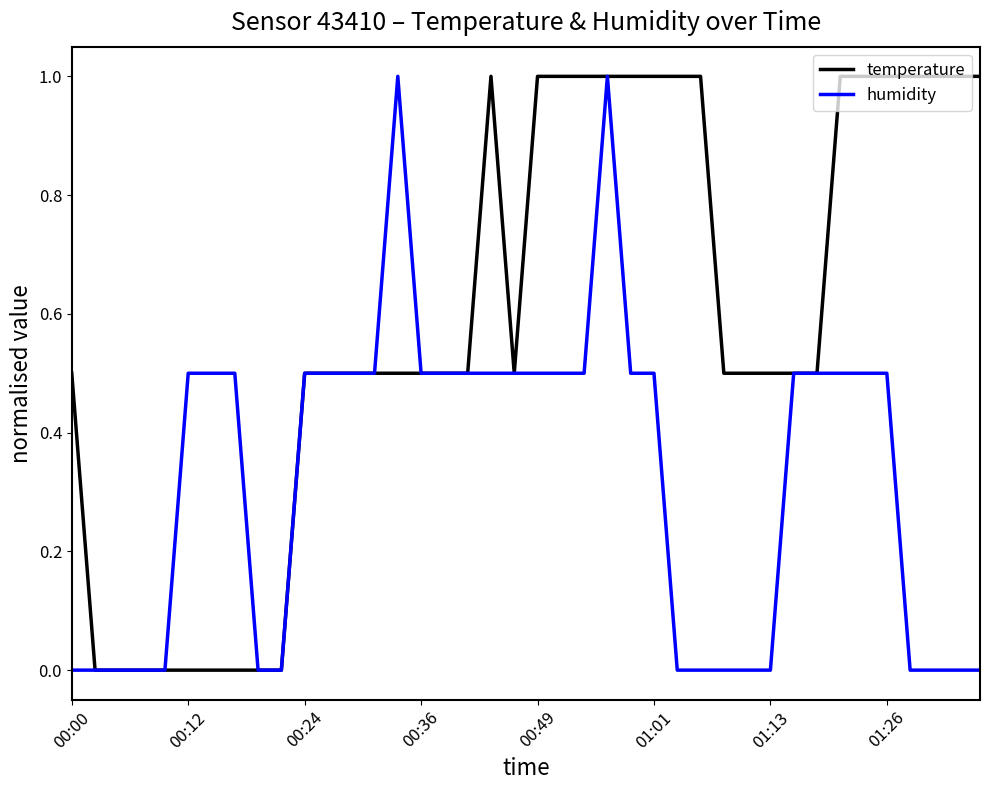

List the series in order of their overall mean, highest first.

temperature, humidity